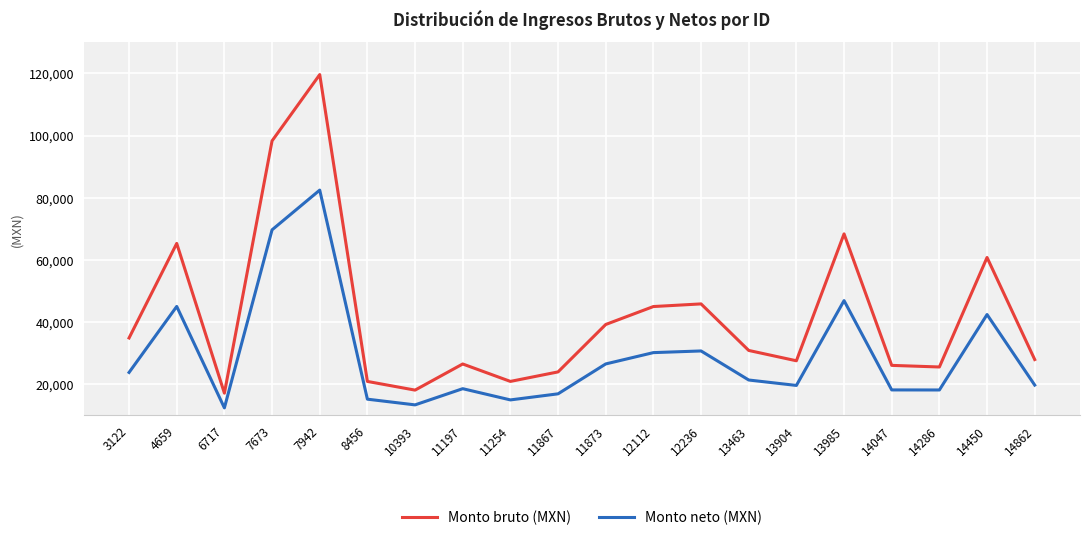

List the series in order of their overall mean, lowest first.

Monto neto (MXN), Monto bruto (MXN)